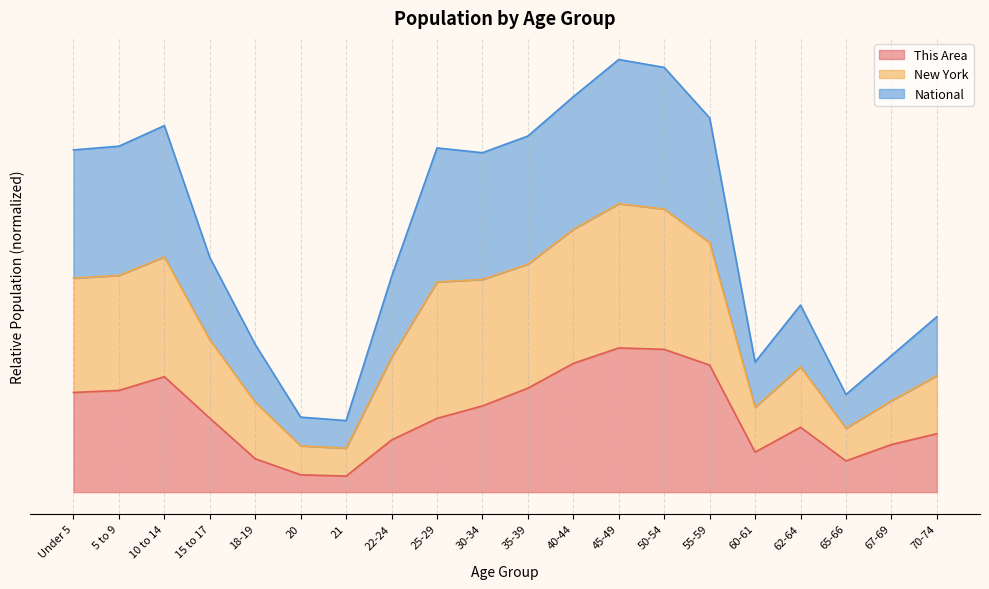

What is the total value across all series at 25-29?

2.9